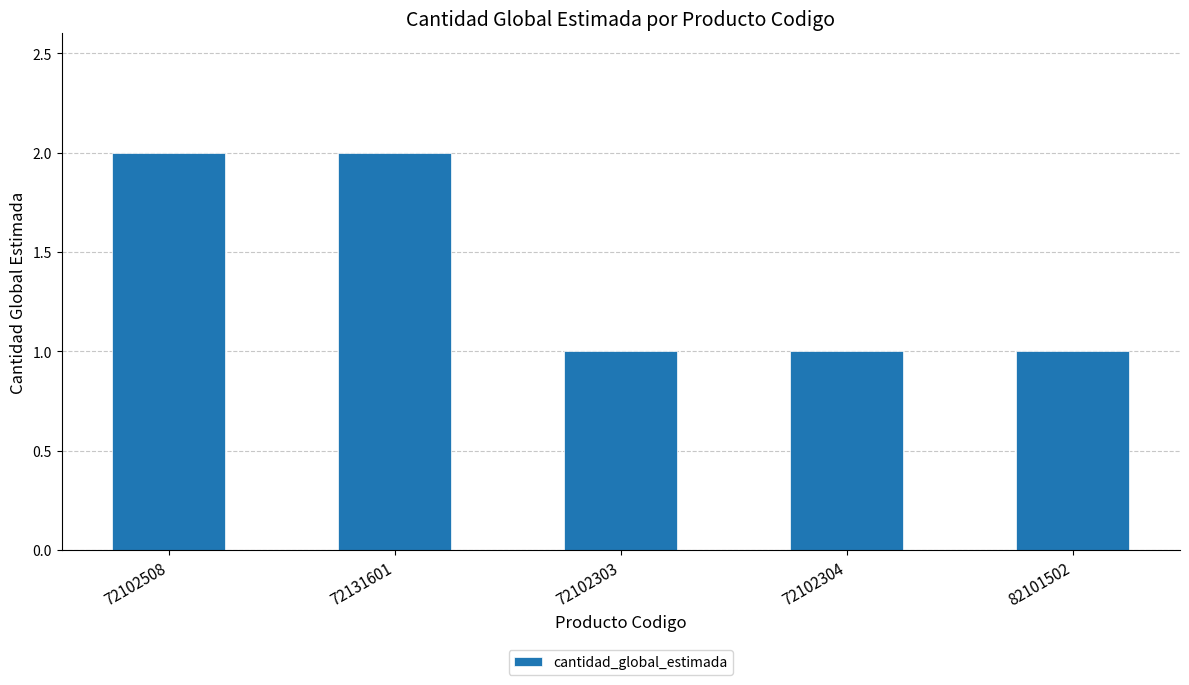

Between 72102508 and 72102303, which is larger?

72102508